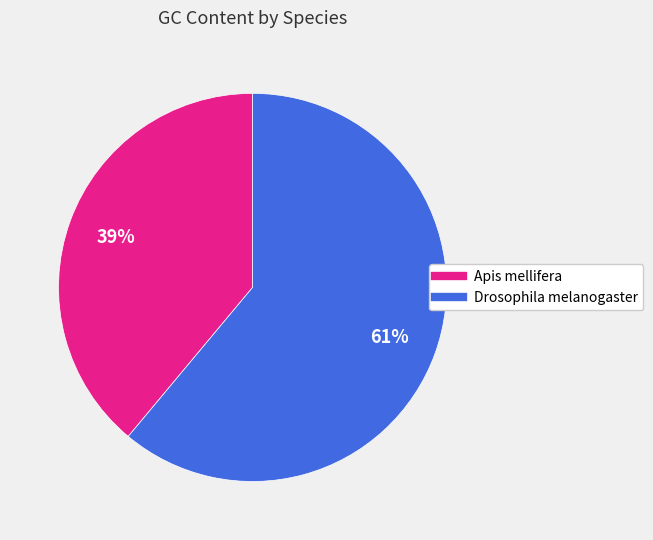

What is the ratio of the value at Drosophila melanogaster to the value at Apis mellifera?

1.6